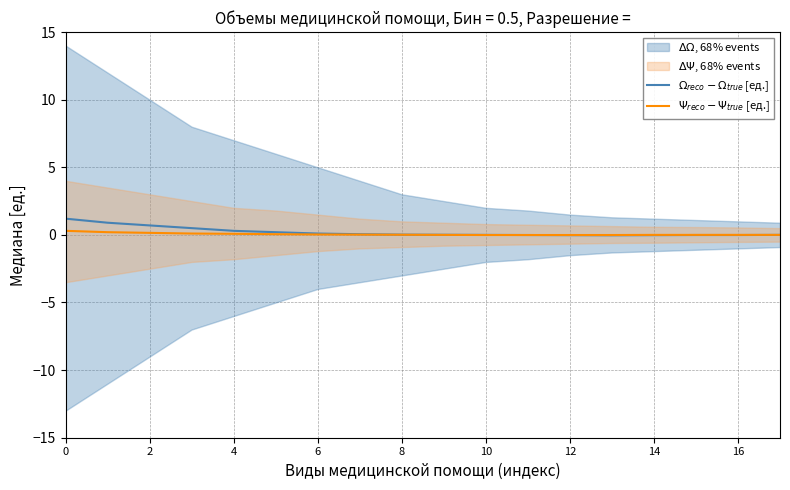

True or false: $\Psi_{reco} - \Psi_{true}$ [ед.] and $\Omega_{reco} - \Omega_{true}$ [ед.] cross at least once.

False